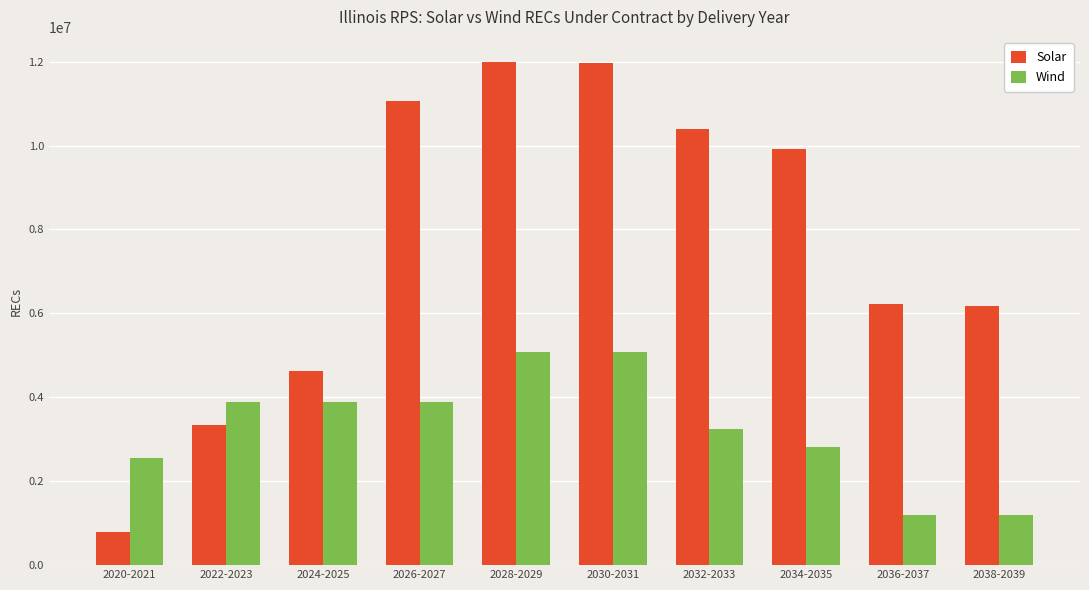

Is it true that Wind equals 3895928.0 at 2026-2027?

True